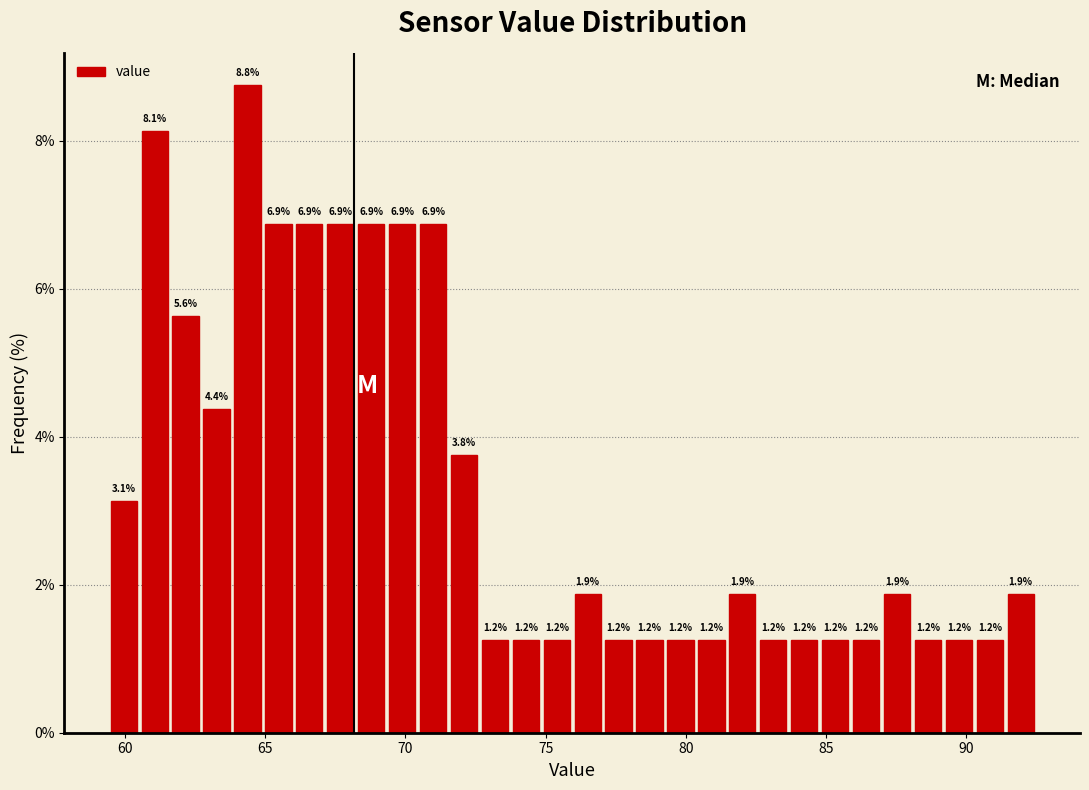

Around what value on the x-axis is the tallest bar? Give the approximate position of its centre, as read against the axis.

64.5